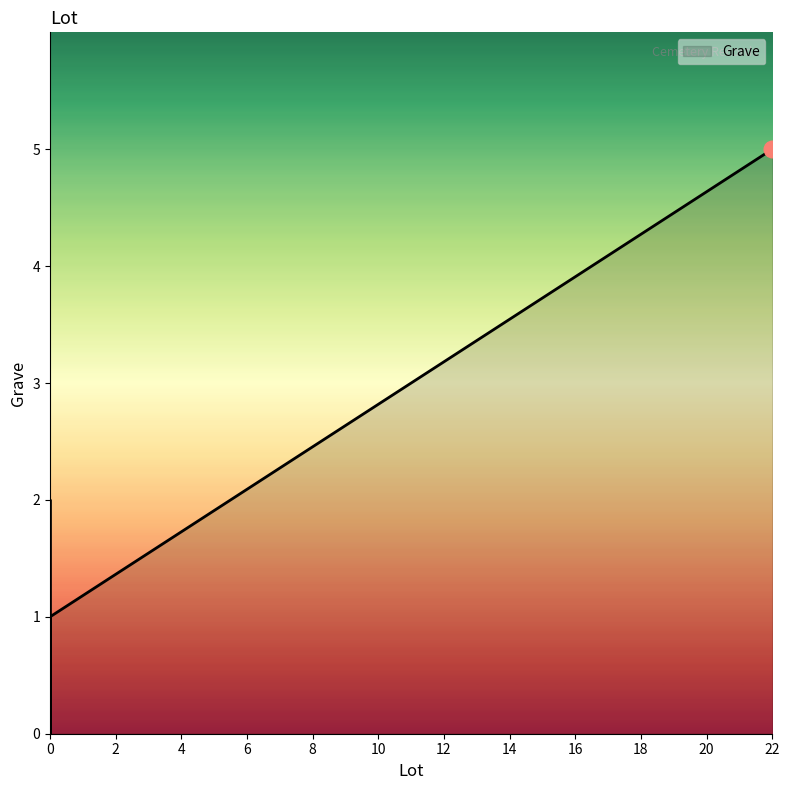

Between 0 and 22, which is larger?

22